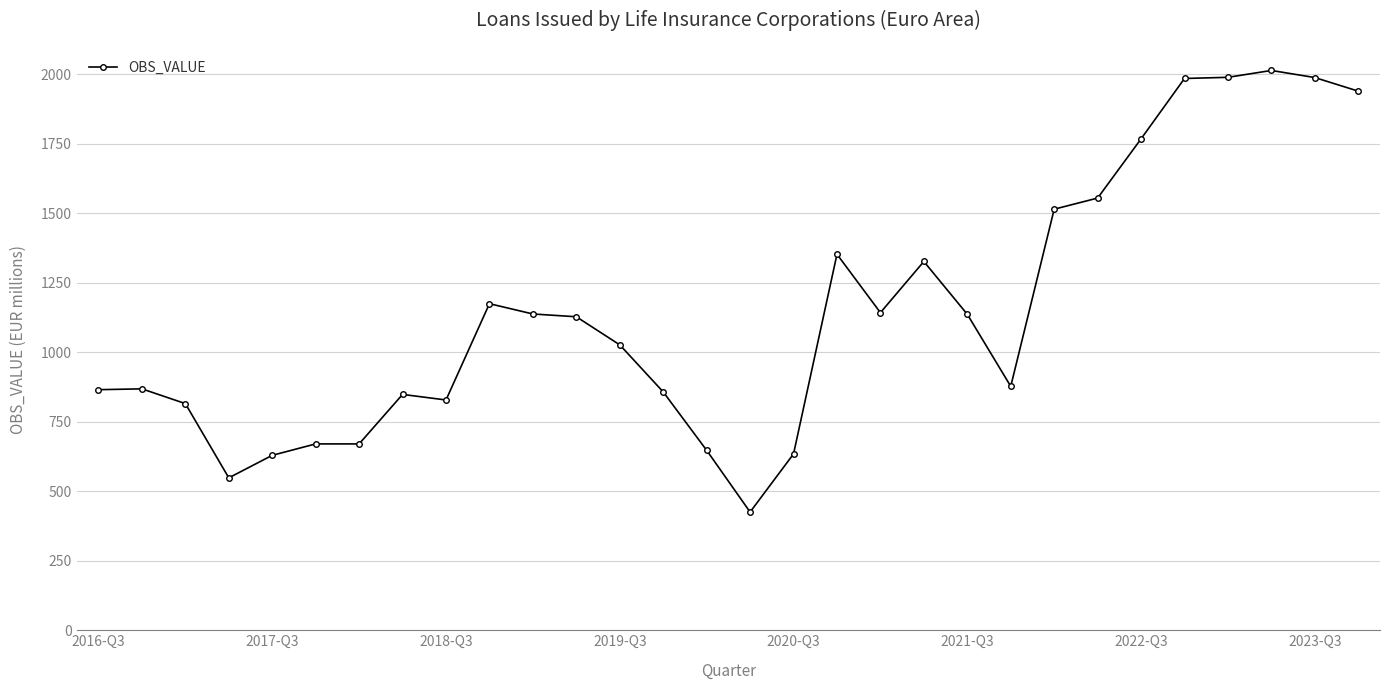

What is the sum of all values?

34347.7